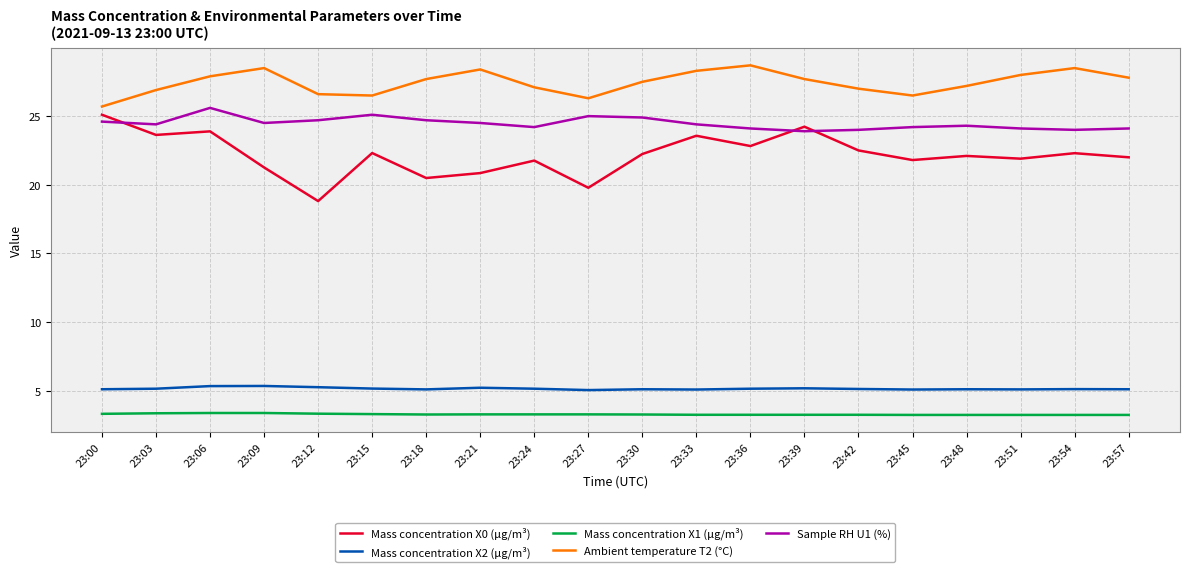

What is the sum of all Mass concentration X0 (μg/m³) values?

443.3